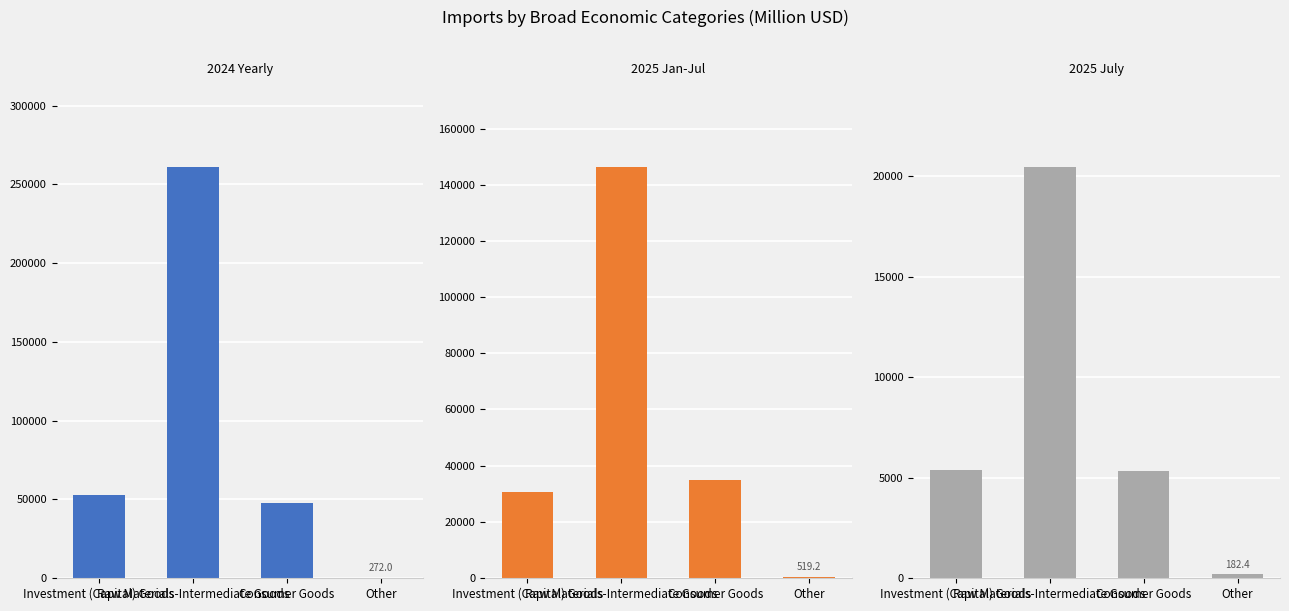

Reading left to right, what are all the values shown in this chart?

2024 Yearly: Investment (Capital) Goods=52742.3	Raw Materials-Intermediate Goods=261311.0	Consumer Goods=47641.6	Other=272.0
2025 Jan-Jul: Investment (Capital) Goods=30471.8	Raw Materials-Intermediate Goods=146461.9	Consumer Goods=34767.8	Other=519.2
2025 July: Investment (Capital) Goods=5376.0	Raw Materials-Intermediate Goods=20472.0	Consumer Goods=5345.2	Other=182.4